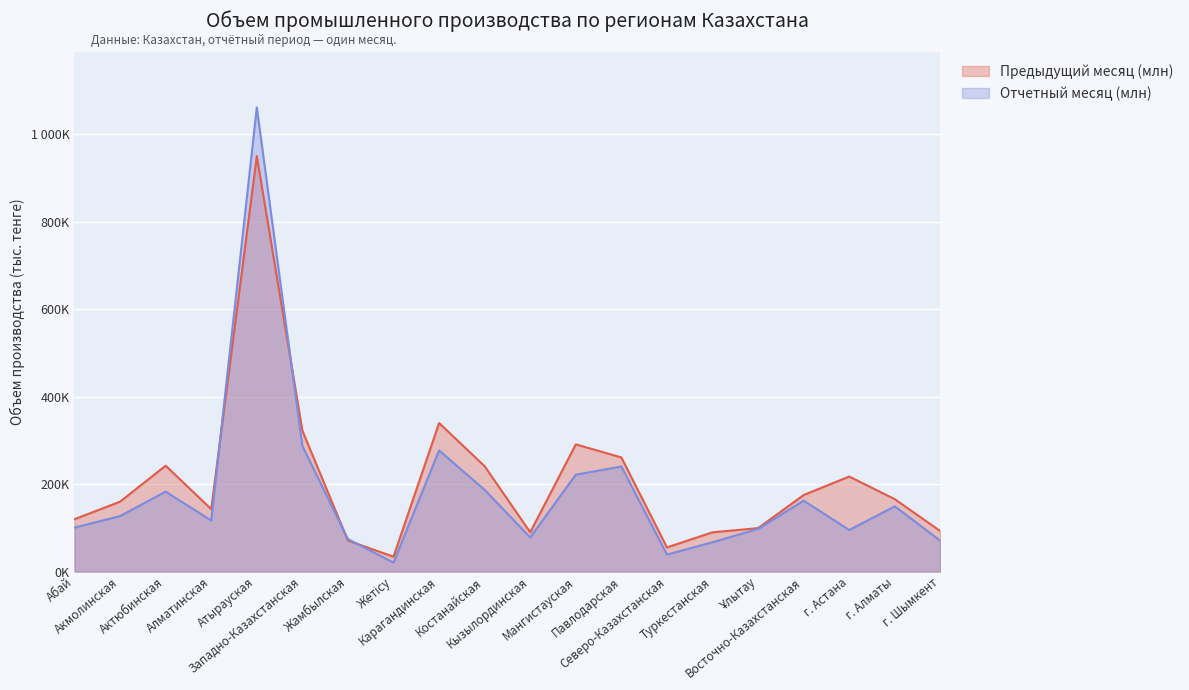

Does the chart display data point markers on the line(s)?

No